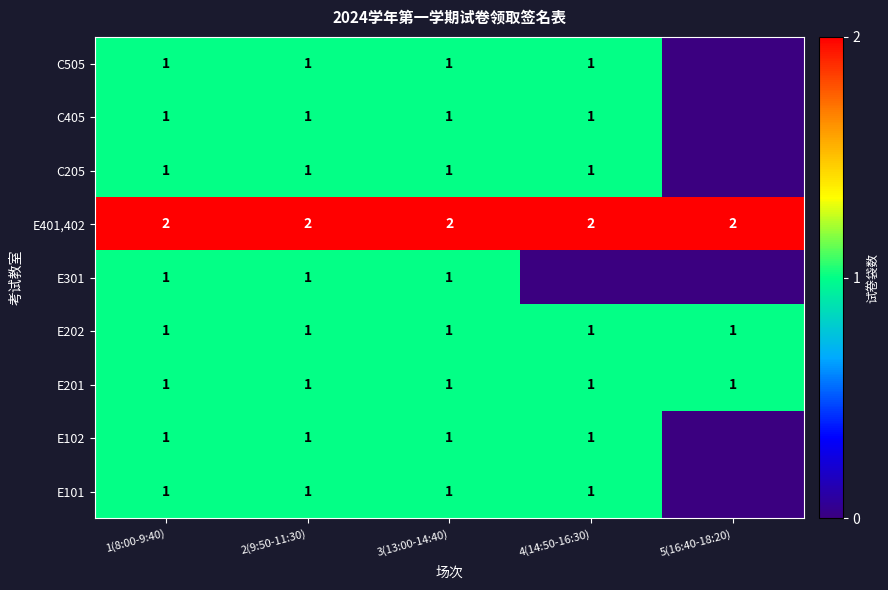

The E401,402 series shows 1 at 5(16:40-18:20). True or false?

False